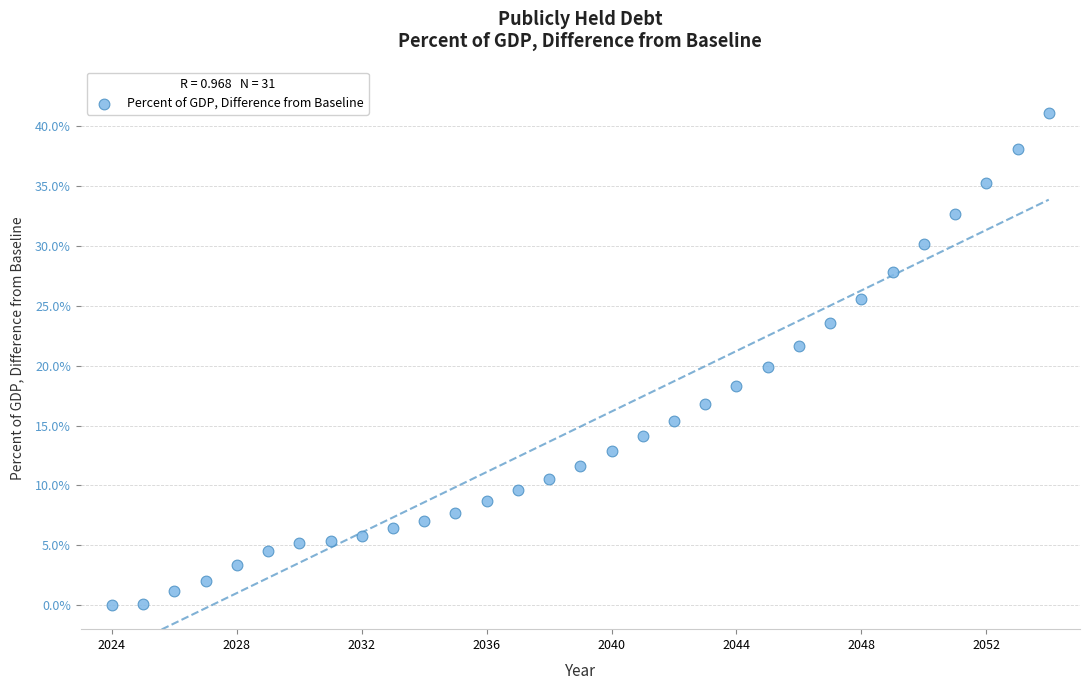

What is the range of Y values (max minus min)?

41.1